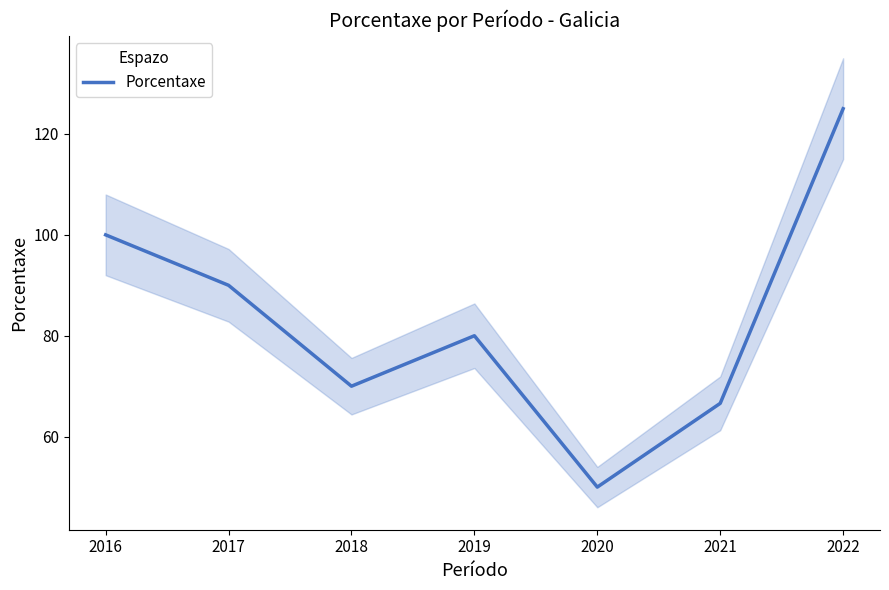

List the labels in order of value, smallest first.

2020, 2021, 2018, 2019, 2017, 2016, 2022